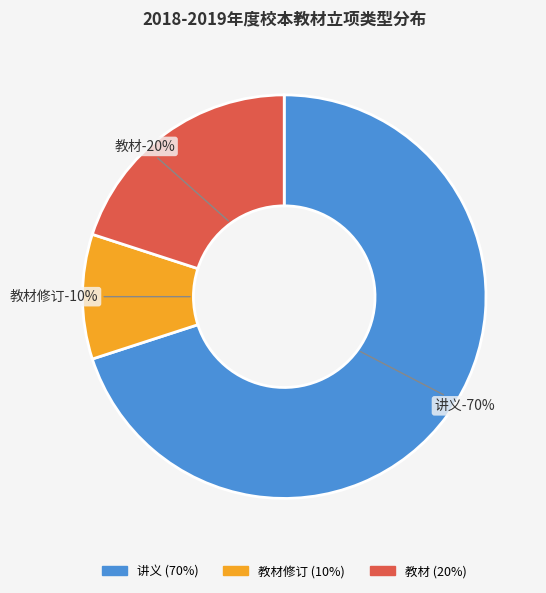

Do 讲义 and 教材修订 together represent more than half of the pie?

Yes